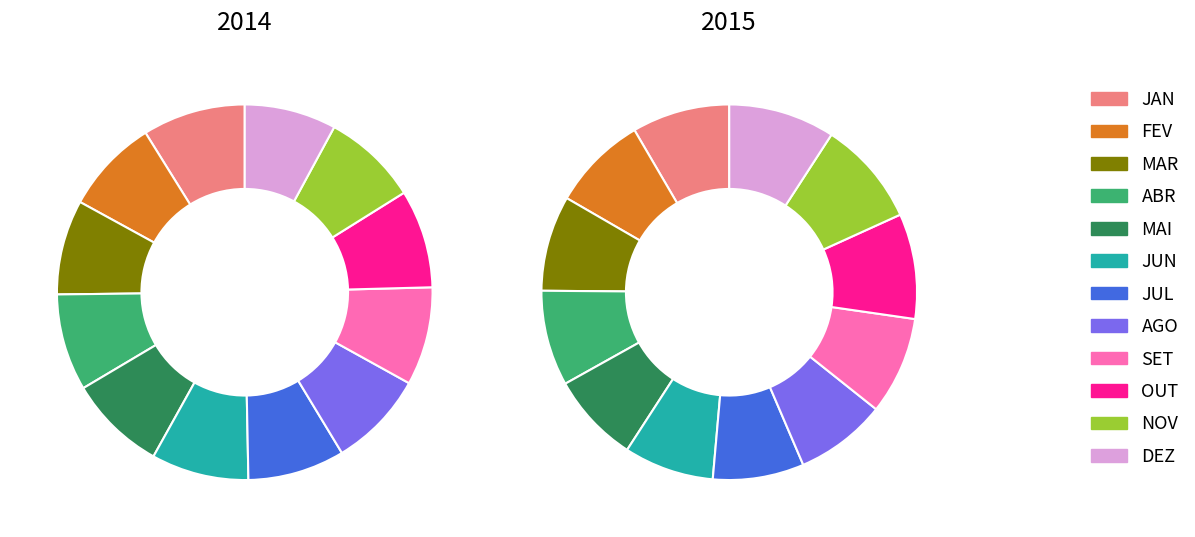

How many slices are in this pie chart?

12